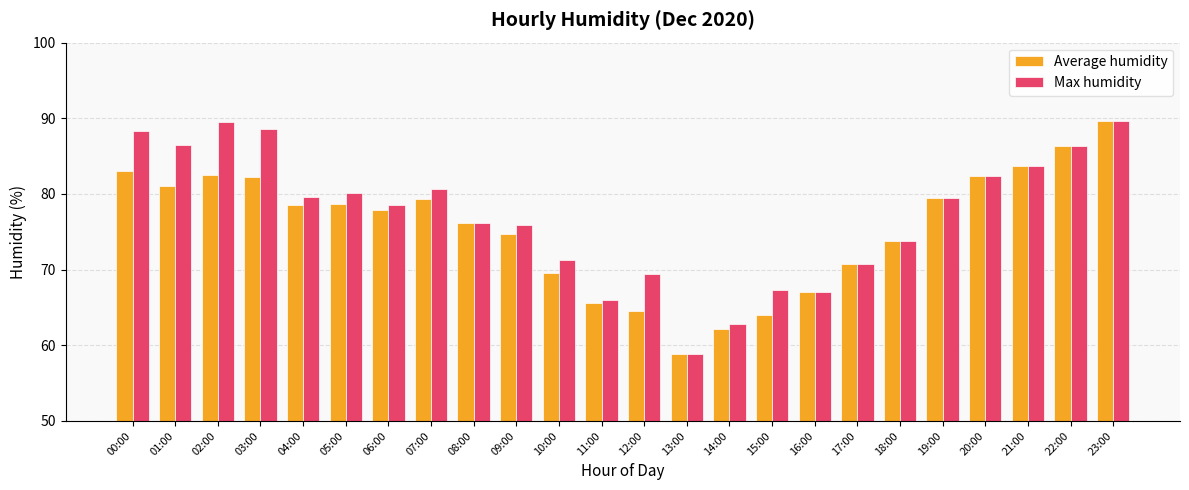

What position from the left is 08:00?

9